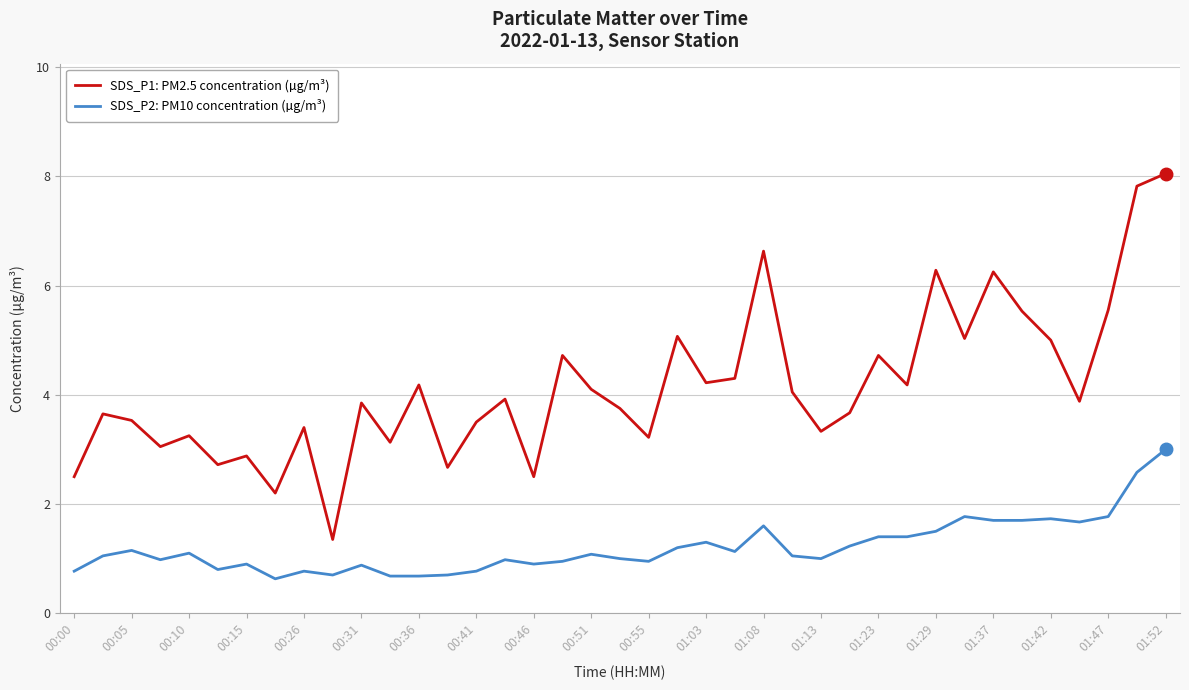

True or false: SDS_P1: PM2.5 concentration (µg/m³) and SDS_P2: PM10 concentration (µg/m³) cross at least once.

False